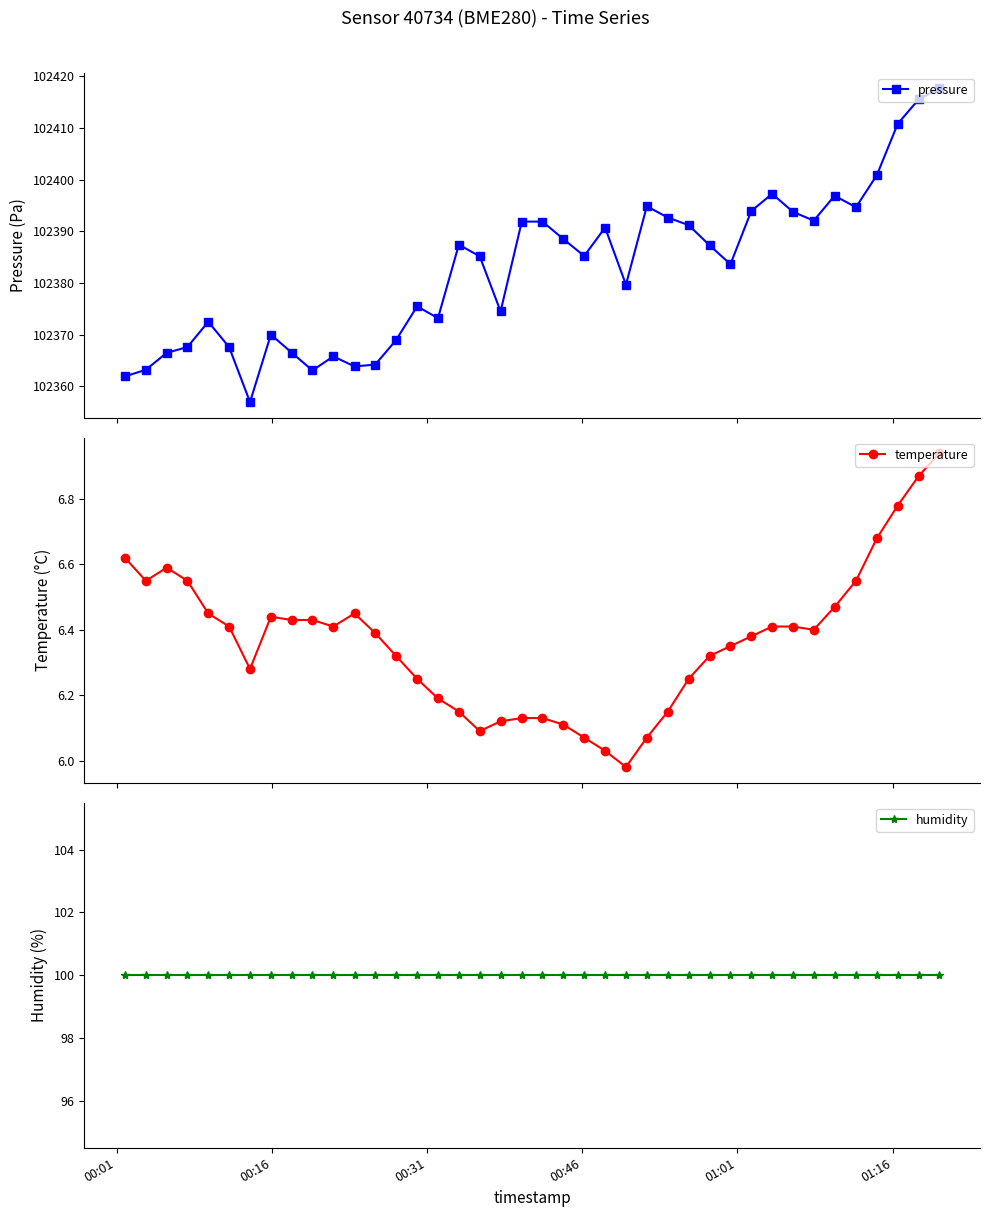

True or false: humidity and temperature cross at least once.

False